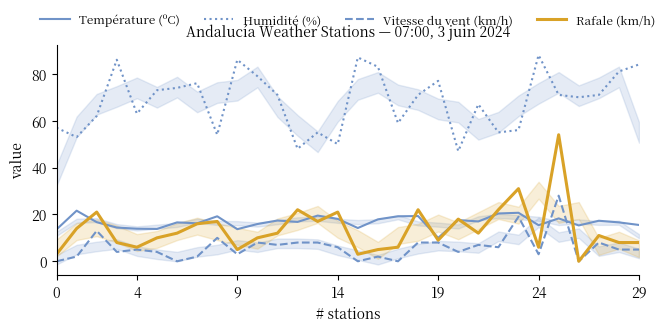

What are all the series names shown in the legend?

Température (ºC), Humidité (%), Vitesse du vent (km/h), Rafale (km/h)